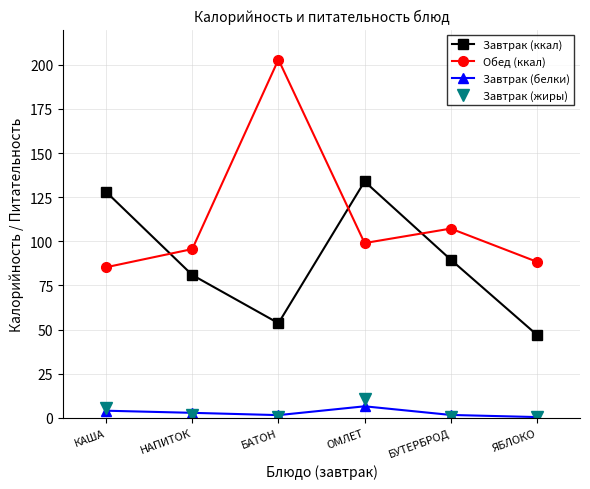

What is the label of the 4th point from the right?

БАТОН